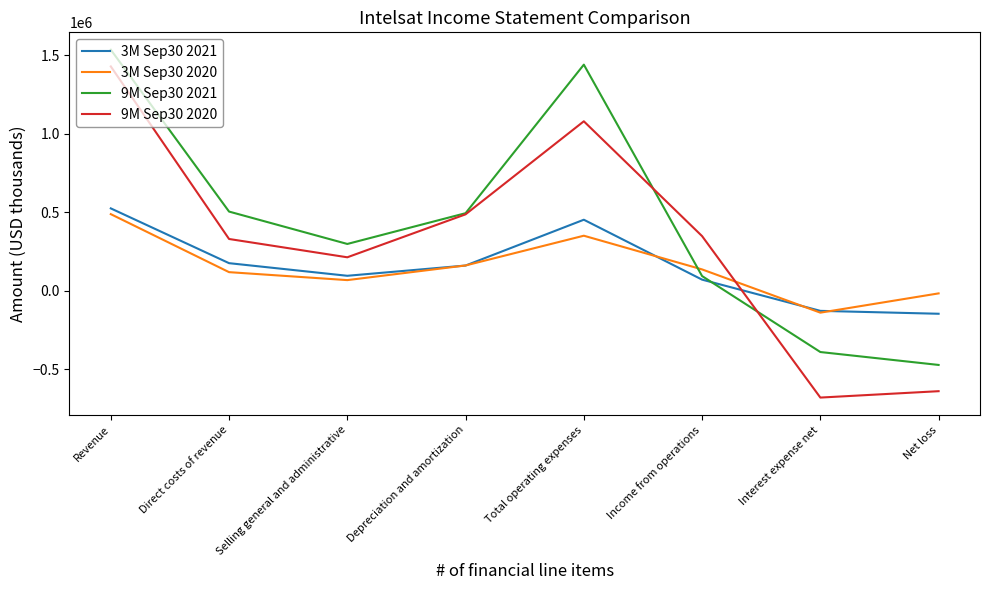

What are all the series names shown in the legend?

3M Sep30 2021, 3M Sep30 2020, 9M Sep30 2021, 9M Sep30 2020